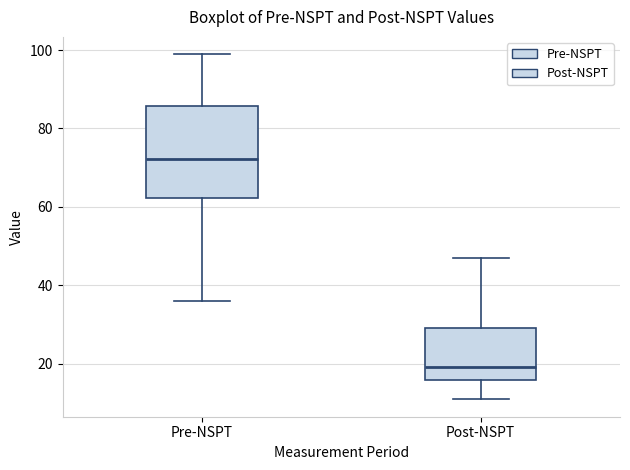

Which box's median line is the highest?

Pre-NSPT